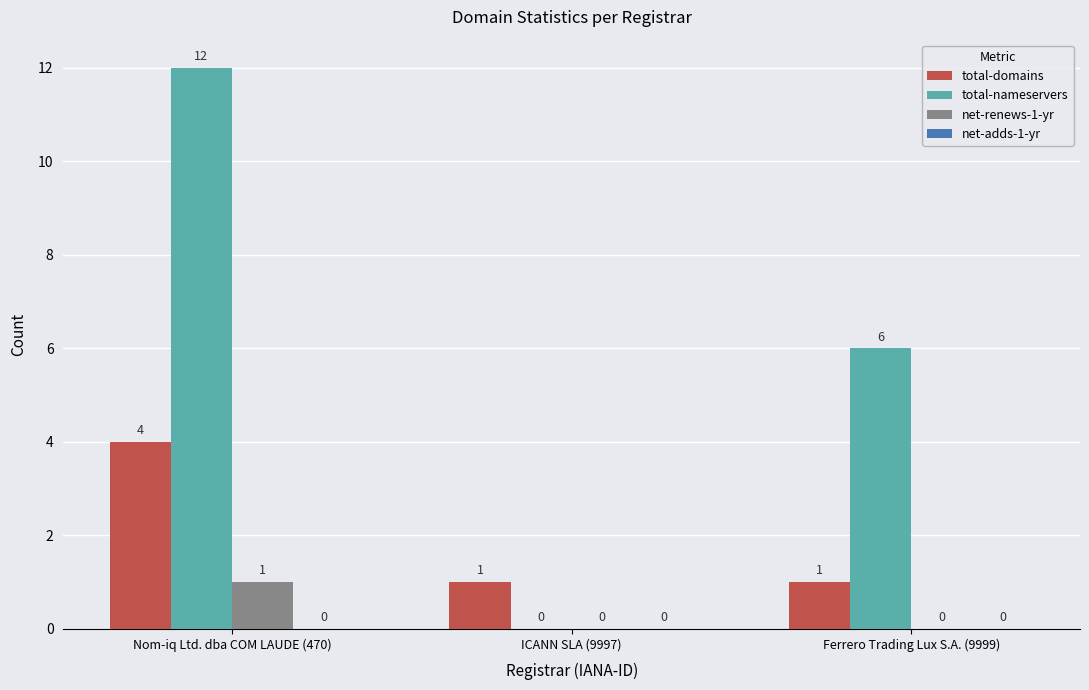

What is the total value across all series at Nom-iq Ltd. dba COM LAUDE (470)?

17